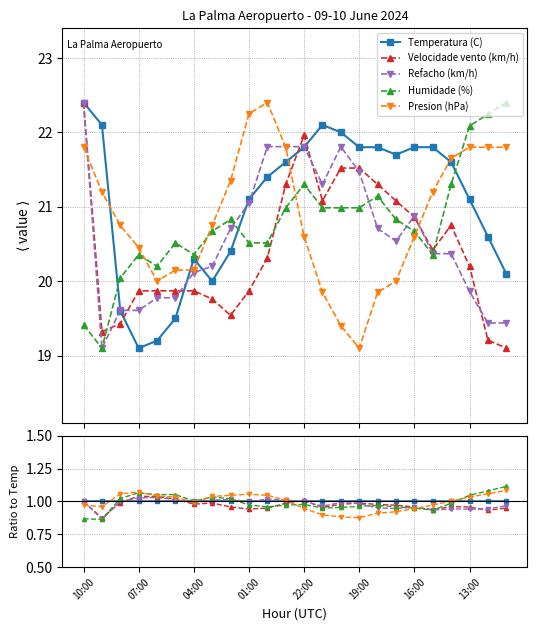

How many series are shown in this chart?

5